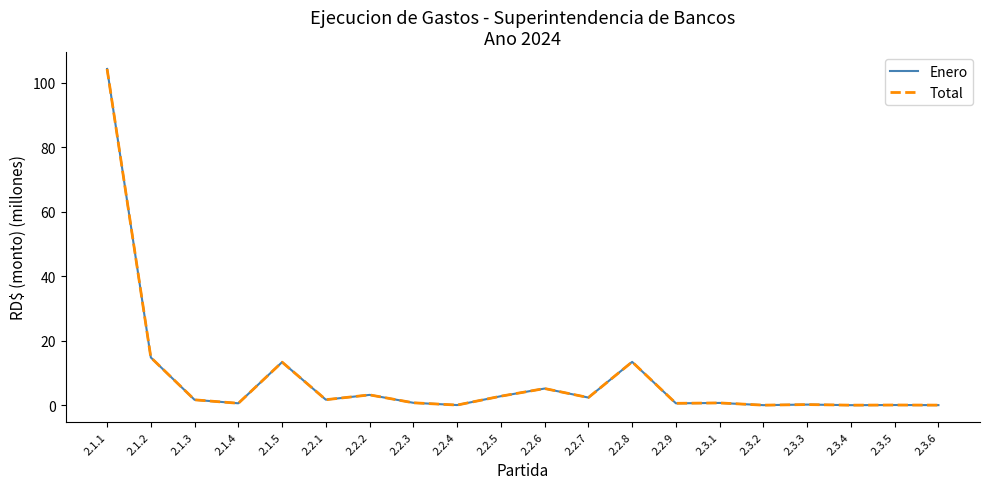

Reading left to right, extract all data points from this chart.

Enero: 104.3	14.8	1.7	0.6	13.4	1.7	3.2	0.7	0.0	2.8	5.2	2.4	13.4	0.6	0.7	0.0	0.2	0.0	0.0	0.0
Total: 104.3	14.8	1.7	0.6	13.4	1.7	3.2	0.7	0.0	2.8	5.2	2.4	13.4	0.6	0.7	0.0	0.2	0.0	0.0	0.0